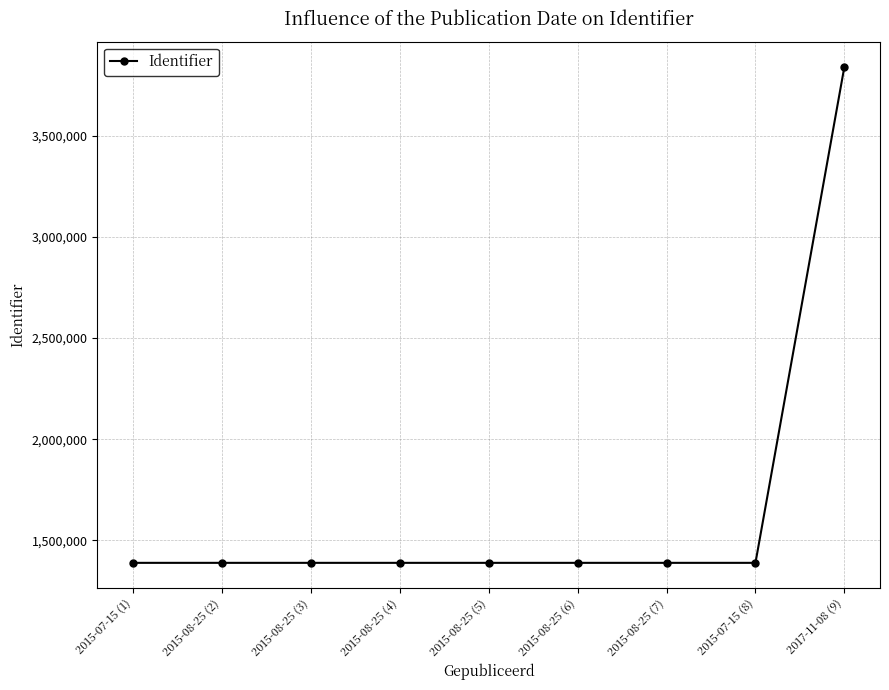

How many values are below 1389277?

4